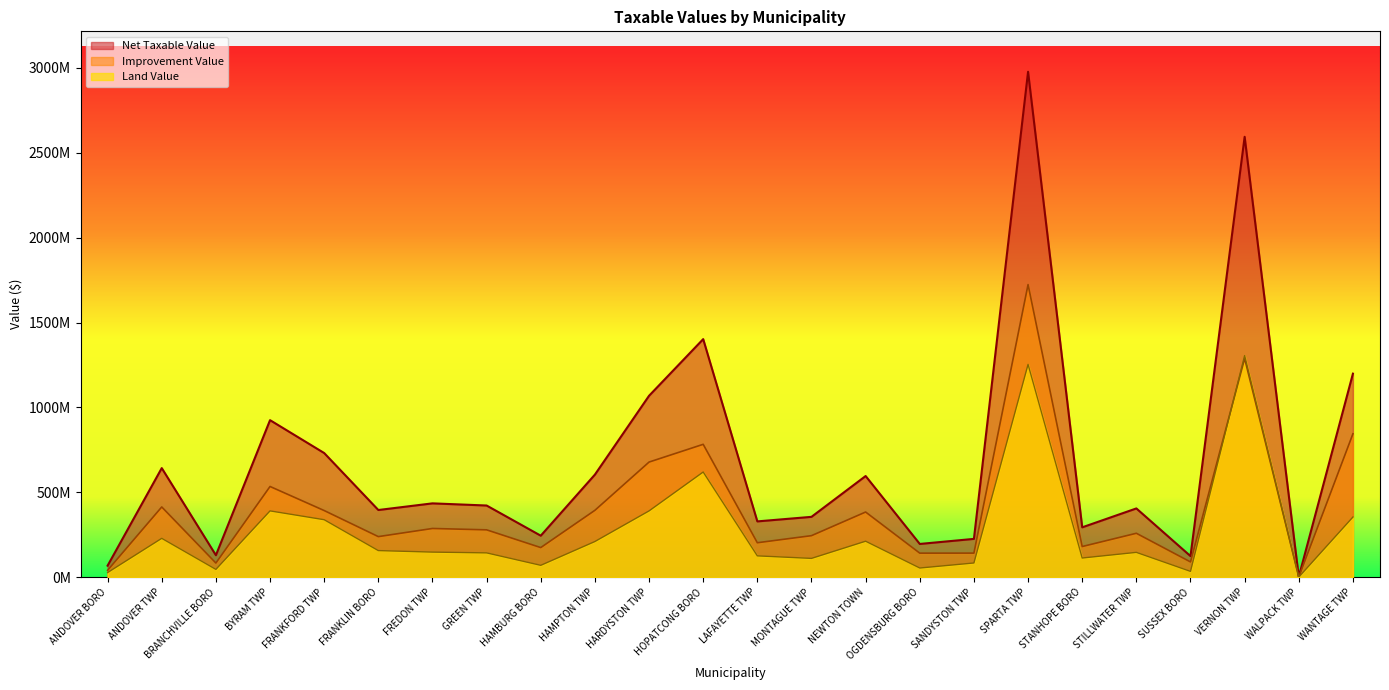

At which category is the sum across all series the highest?

SPARTA TWP